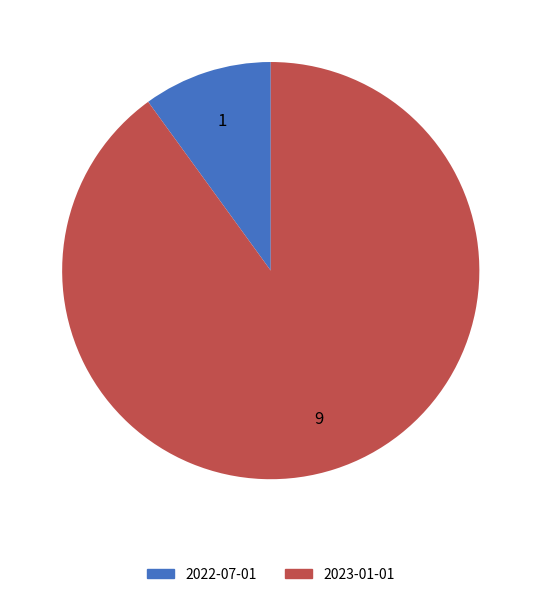

Which slice is the smallest?

2022-07-01